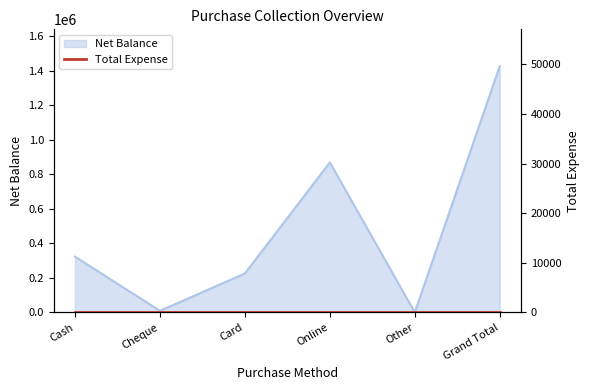

Is it true that the value at Cheque is 9000?

True